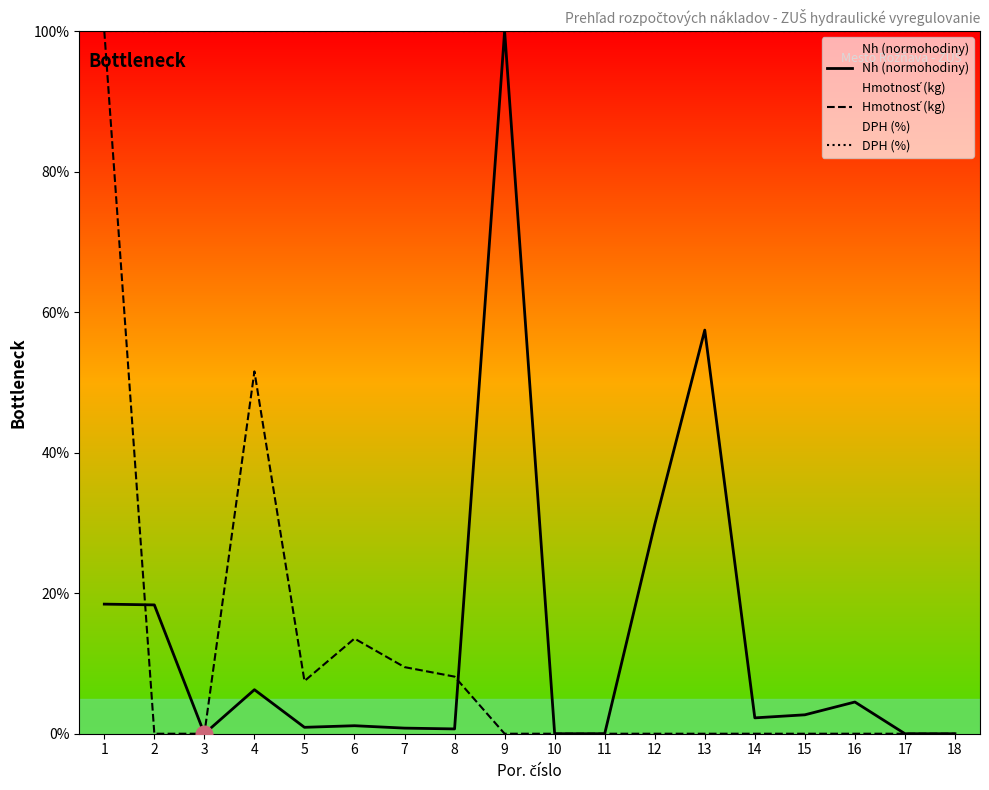

Reading right to left, extract all data points from this chart.

Nh (normohodiny): 0.0	0.0	4.5	2.7	2.3	57.4	29.8	0.0	0.0	100.0	0.7	0.8	1.1	0.9	6.3	0.0	18.3	18.4
Hmotnosť (kg): 0.0	0.0	0.0	0.0	0.0	0.0	0.0	0.0	0.0	0.0	8.1	9.5	13.5	7.5	51.6	0.0	0.0	100.0
DPH (%): 100.0	100.0	100.0	100.0	100.0	100.0	100.0	100.0	100.0	100.0	100.0	100.0	100.0	100.0	100.0	100.0	100.0	100.0